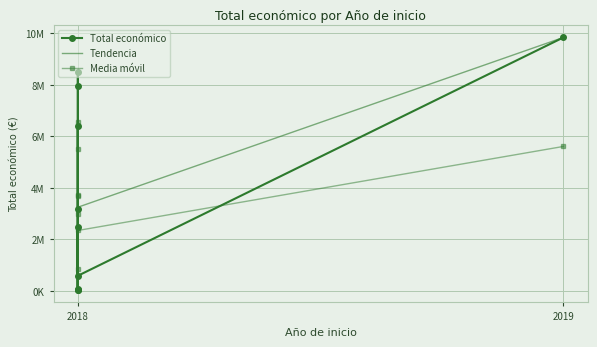

What is the average value?

3910448